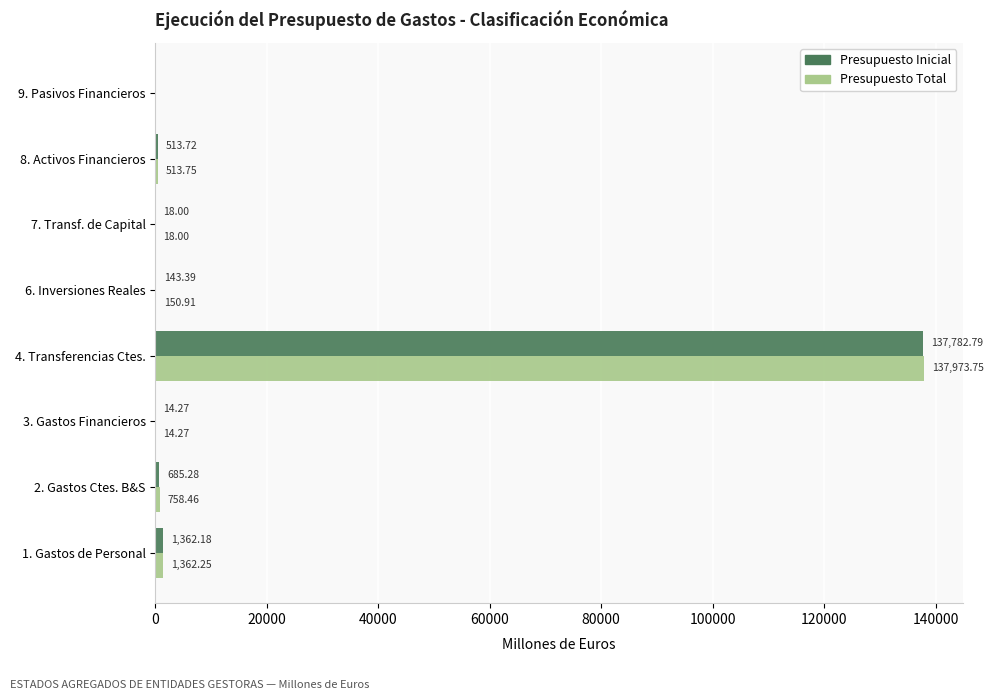

Between 2. Gastos Ctes. B&S and 8. Activos Financieros, which series saw the biggest shift?

Presupuesto Total